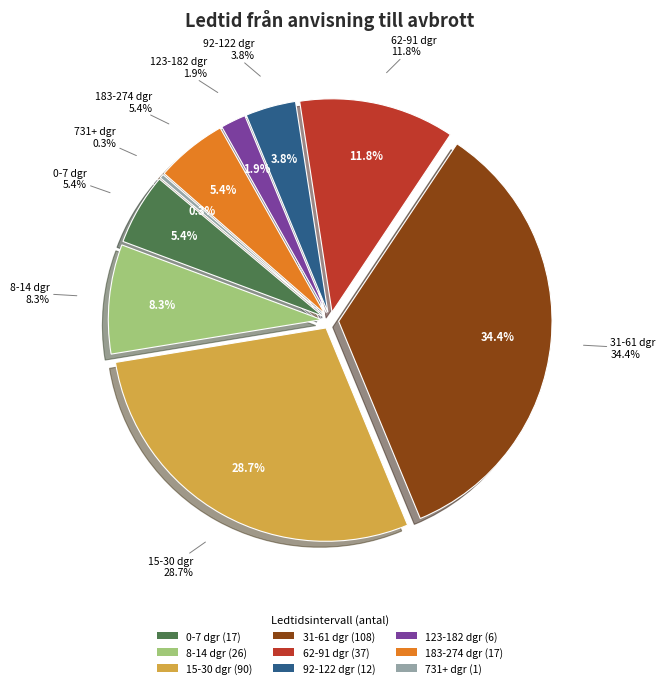

Rank the categories by value from highest to lowest.

31-61 dgr, 15-30 dgr, 62-91 dgr, 8-14 dgr, 0-7 dgr, 183-274 dgr, 92-122 dgr, 123-182 dgr, 731+ dgr